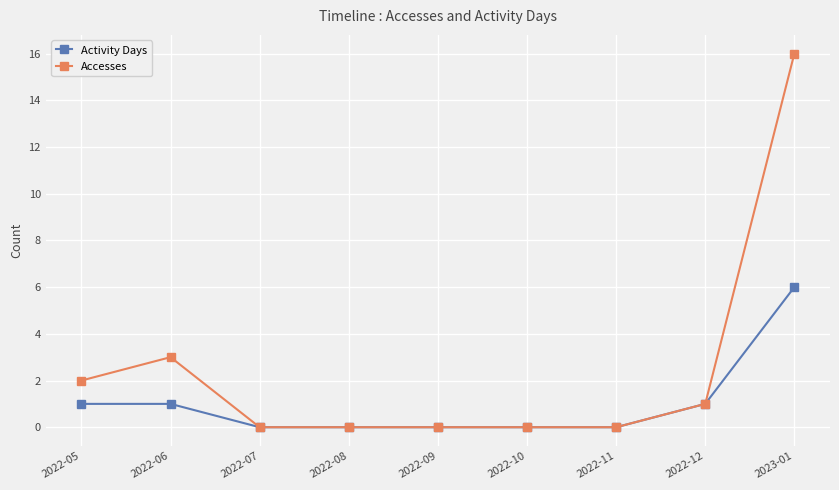

Which series has the largest range (max minus min)?

Accesses